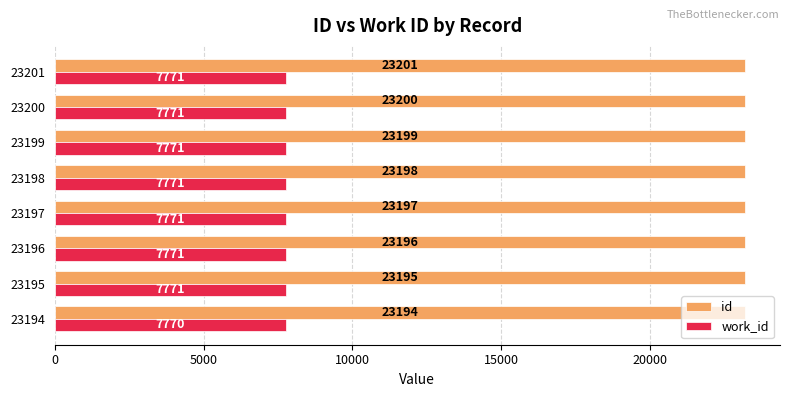

Is the value of work_id at 23196 greater than the value of id at 23195?

No